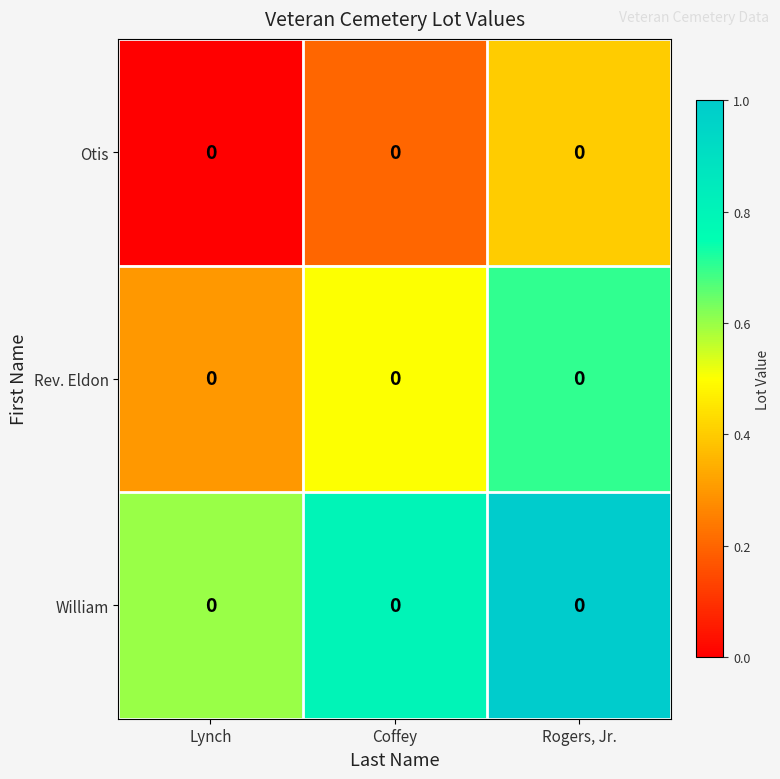

The Otis series shows 0.5 at Rogers, Jr.. True or false?

False